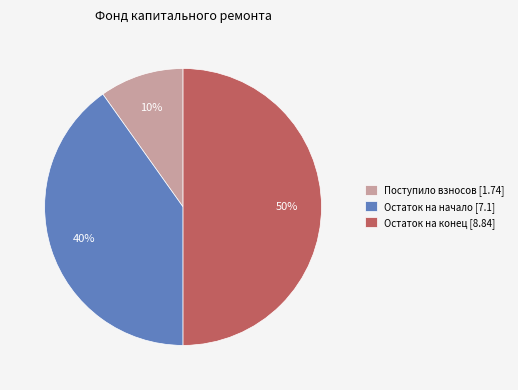

To the nearest percent, what is the difference between the largest and smallest slice percentages?

40%